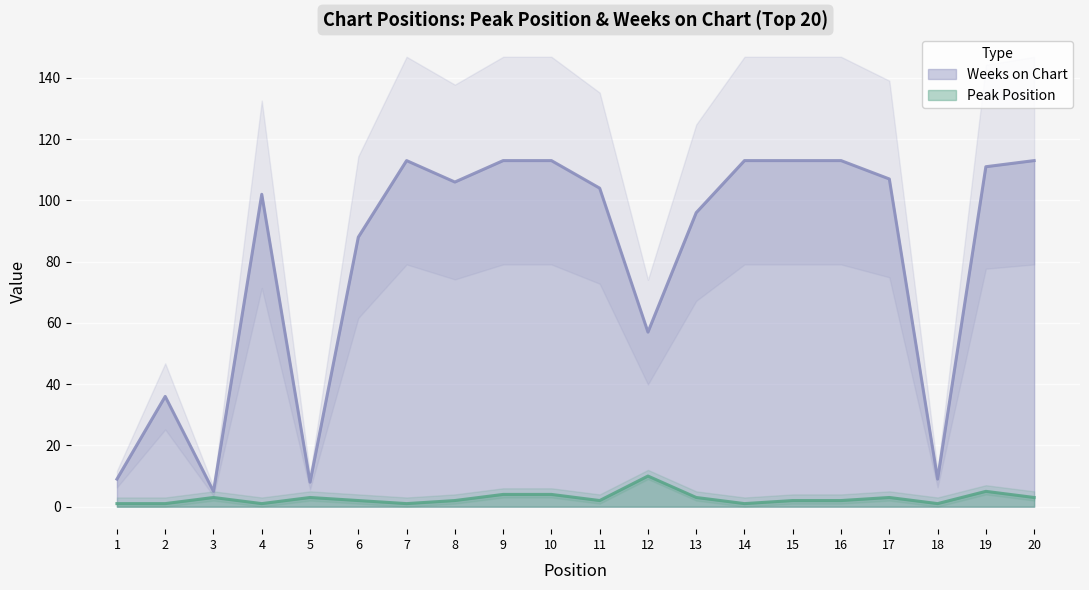

At which category does Peak Position reach its first local peak?

3